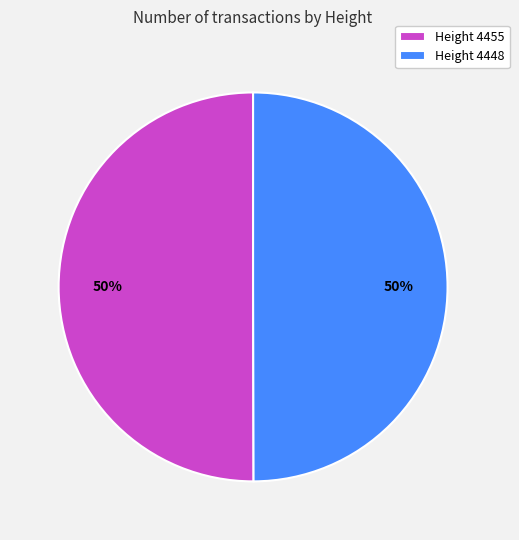

To the nearest percent, what percentage of the pie is Height 4455?

50%